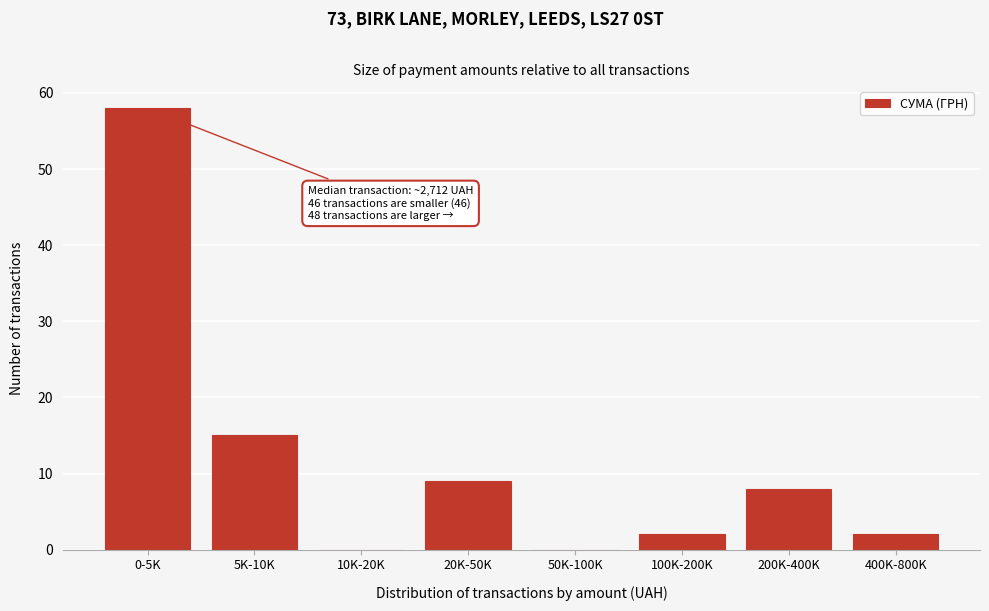

Reading left to right, transcribe all the data shown in this chart.

0-5K=58	5K-10K=15	10K-20K=0	20K-50K=9	50K-100K=0	100K-200K=2	200K-400K=8	400K-800K=2